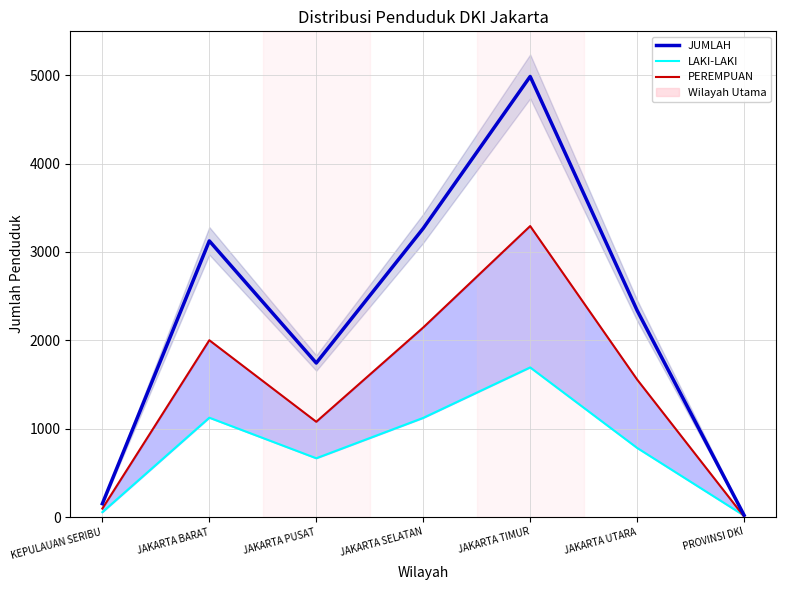

Which series has the largest total across all categories?

JUMLAH